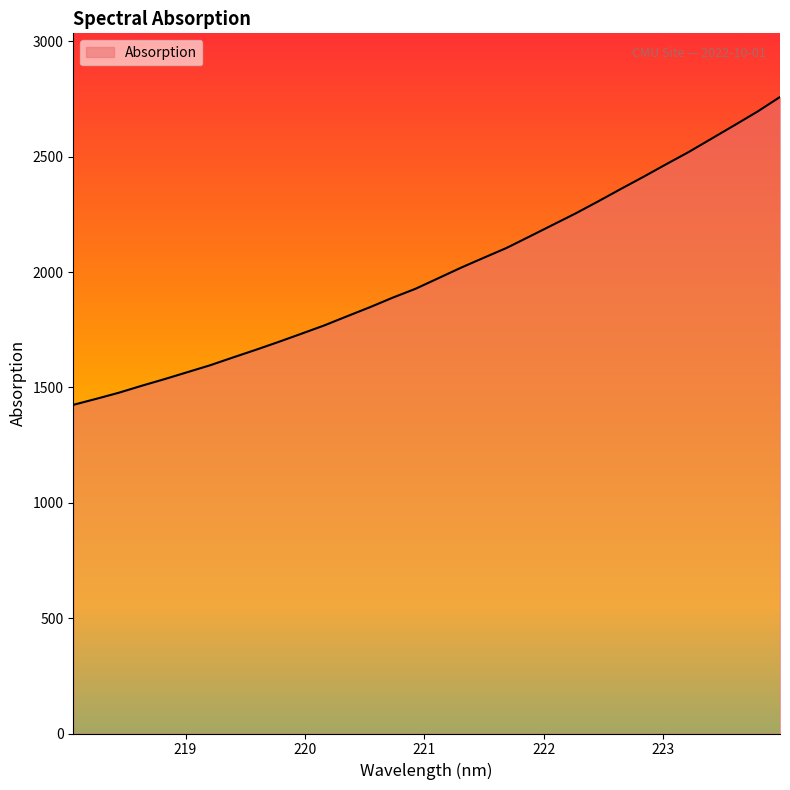

What is the greatest value displayed?

2759.2